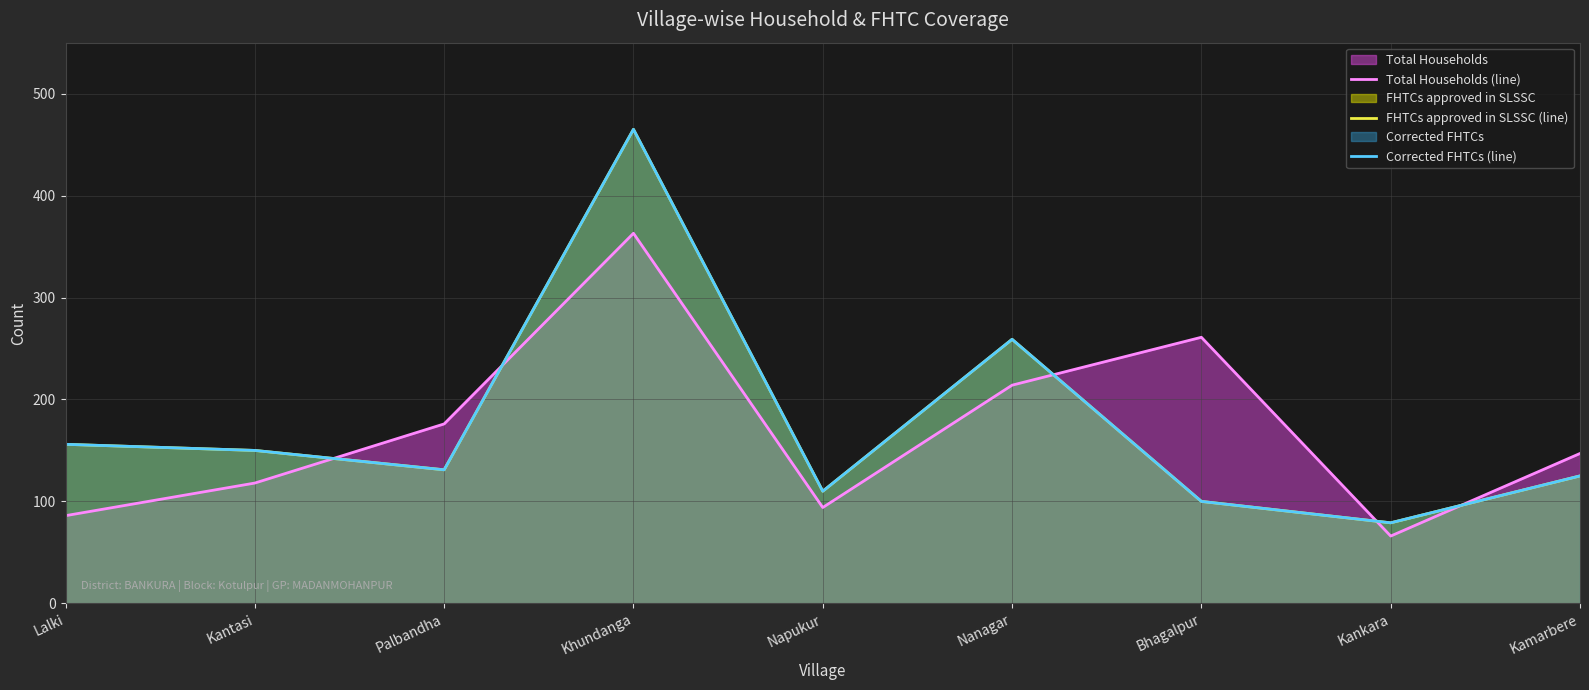

How many intersections are there between Total Households (line) and FHTCs approved in SLSSC (line)?

5